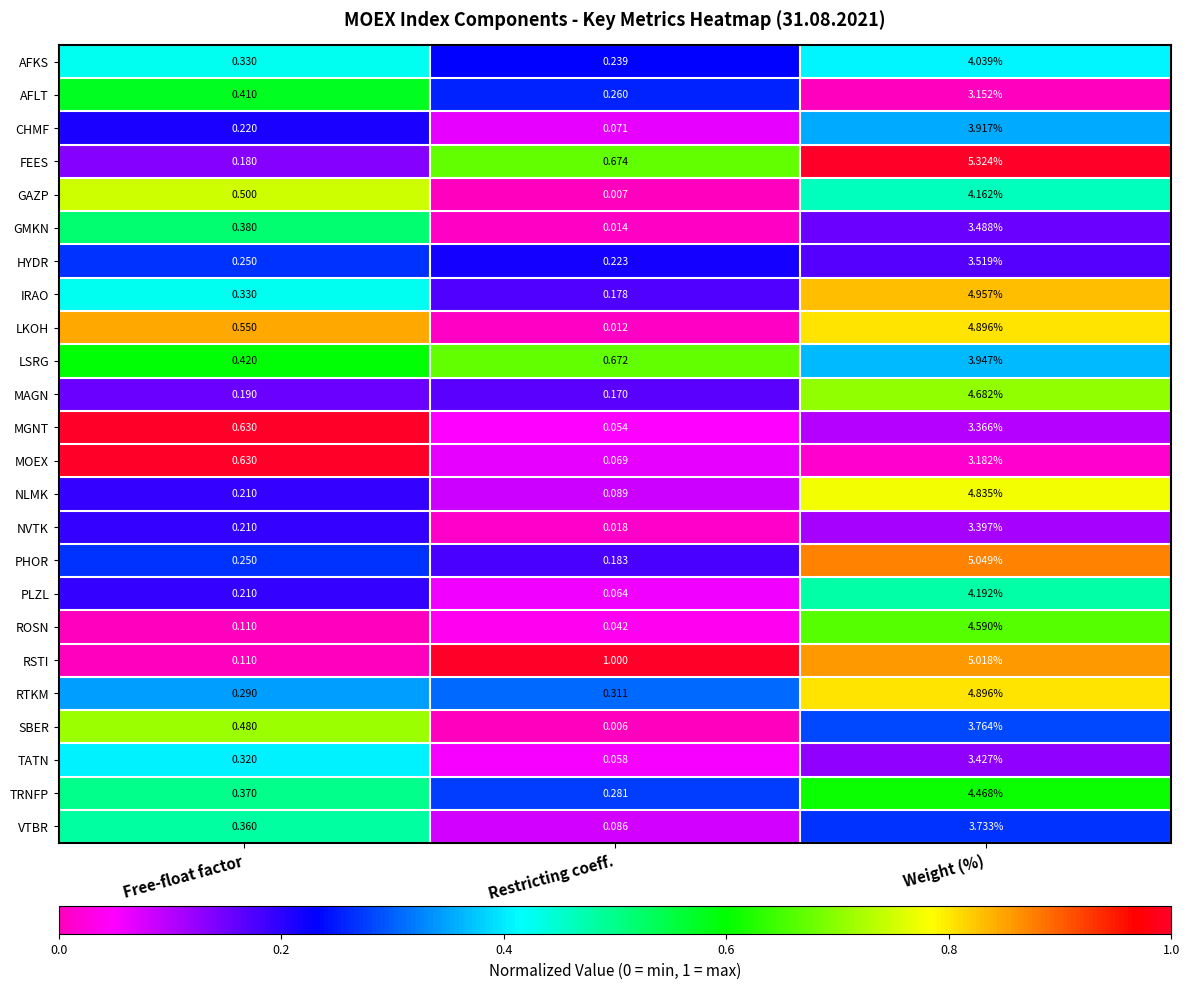

Which series changed the most between Restricting coeff. and Weight (%)?

LKOH